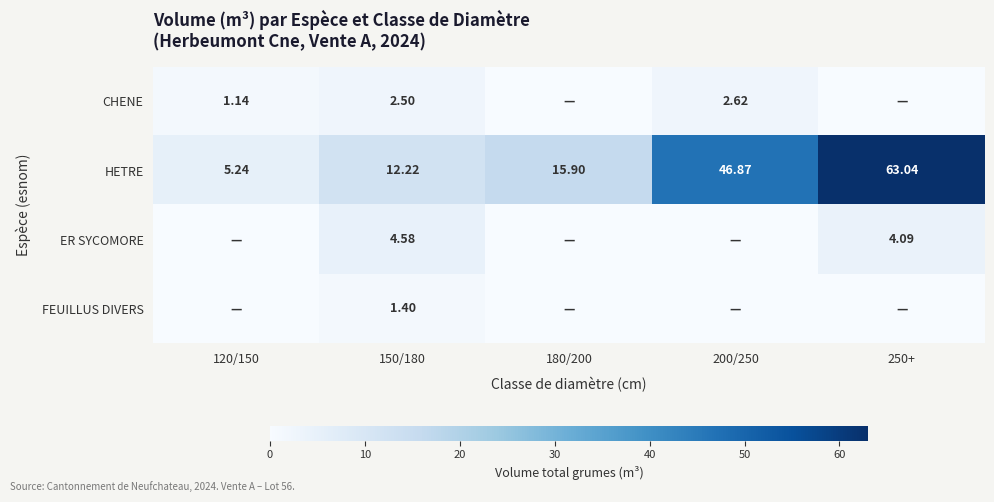

At which category is the sum across all series the highest?

250+